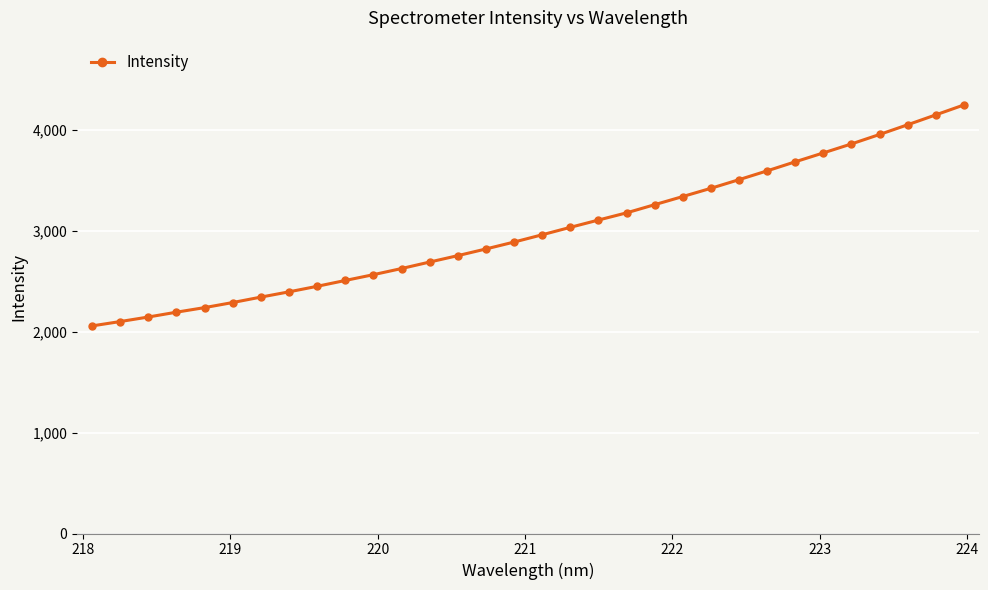

Is this an area chart (filled region under the line)?

No